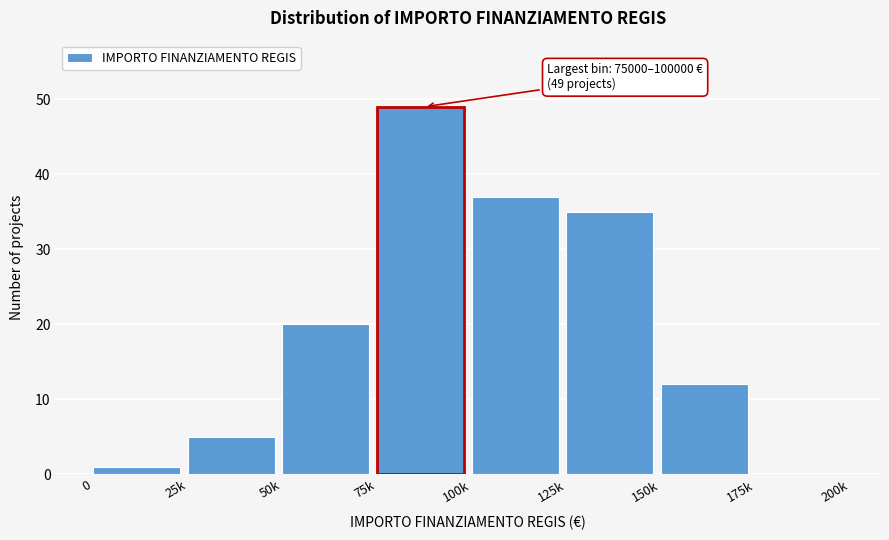

Reading right to left, list all the values displayed in this chart.

175k=0	150k=12	125k=35	100k=37	75k=49	50k=20	25k=5	0=1